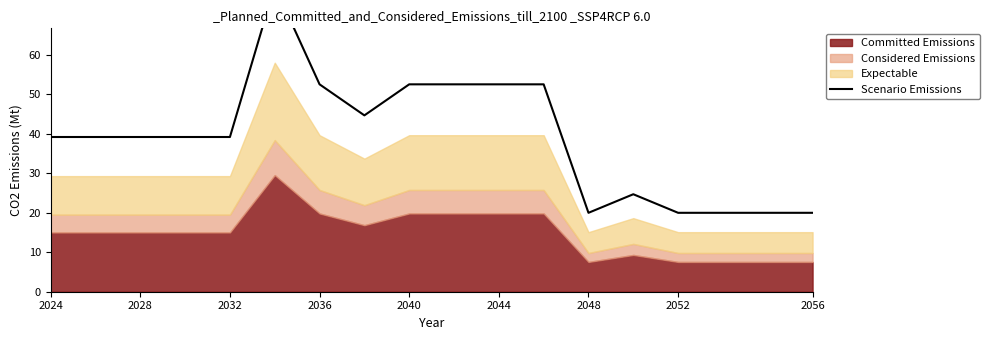

At which category does the chart reach its minimum across all series?

2048